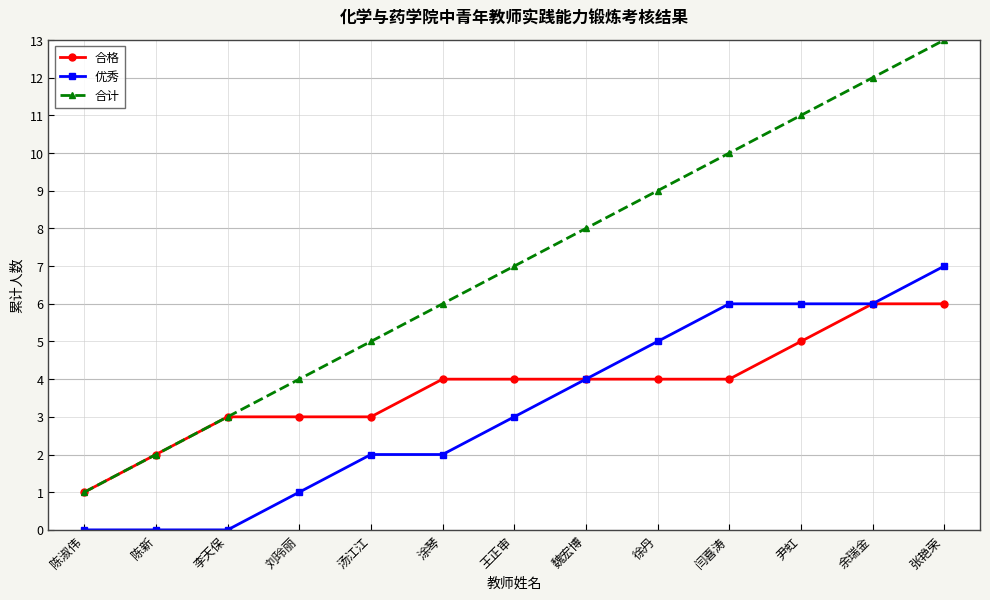

What is the minimum value for 合格?

1